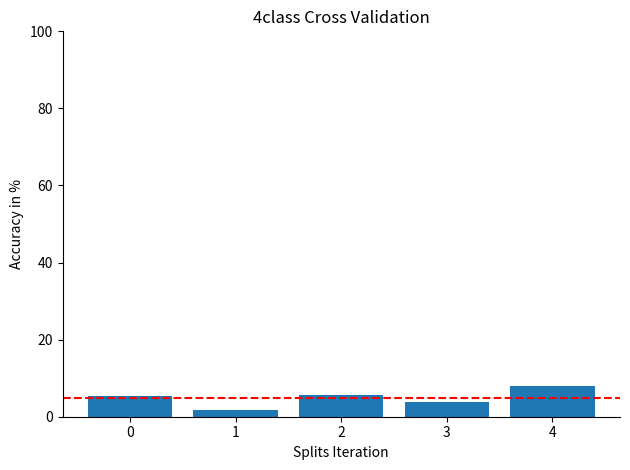

What is the greatest value displayed?

8.1